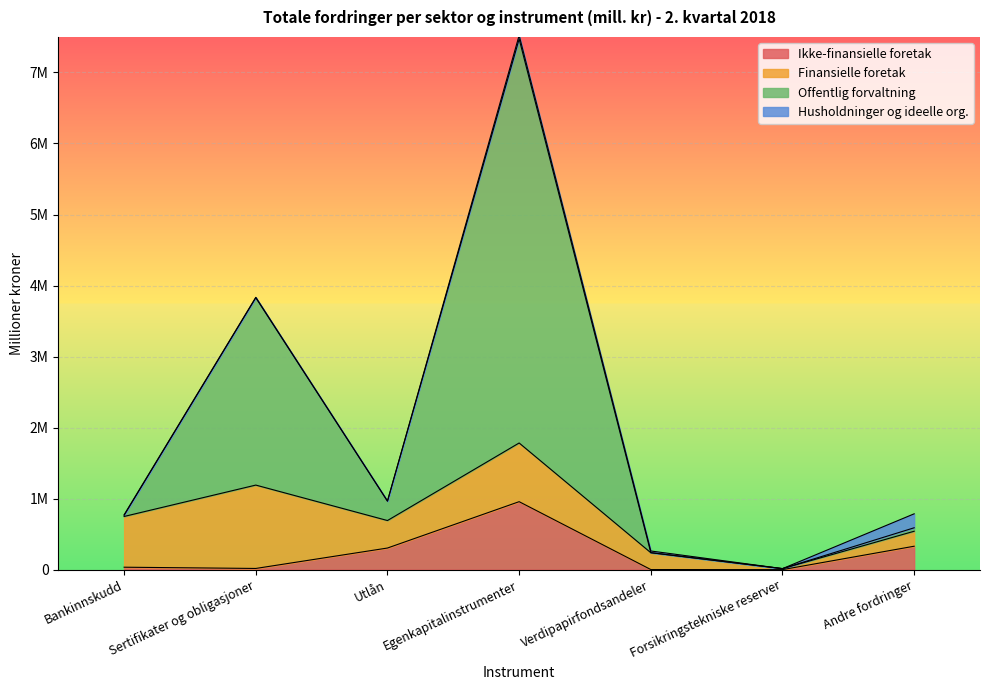

Does the chart display data point markers on the line(s)?

No